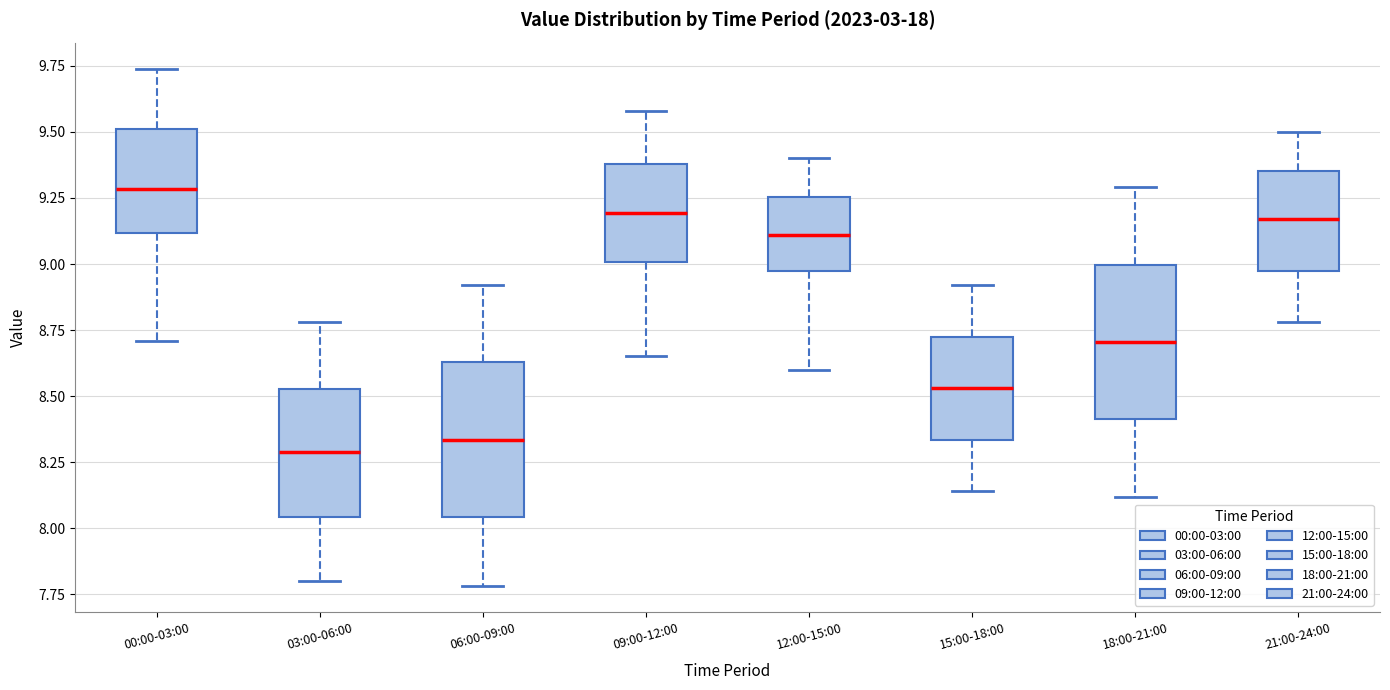

Reading left to right, transcribe this box plot: for each box, give where its median line is, the range the box spans, and where its two whiskers end, as read against the y-axis. The values are not printed on the chart, so give them approximately, as read against the axis.

00:00-03:00: median 9.30, box 9.10 to 9.50, whiskers 8.70 to 9.75
03:00-06:00: median 8.30, box 8.05 to 8.55, whiskers 7.80 to 8.80
06:00-09:00: median 8.35, box 8.05 to 8.65, whiskers 7.80 to 8.90
09:00-12:00: median 9.20, box 9.00 to 9.40, whiskers 8.65 to 9.60
12:00-15:00: median 9.10, box 9.00 to 9.25, whiskers 8.60 to 9.40
15:00-18:00: median 8.55, box 8.35 to 8.75, whiskers 8.15 to 8.90
18:00-21:00: median 8.70, box 8.40 to 9.00, whiskers 8.10 to 9.30
21:00-24:00: median 9.15, box 9.00 to 9.35, whiskers 8.80 to 9.50